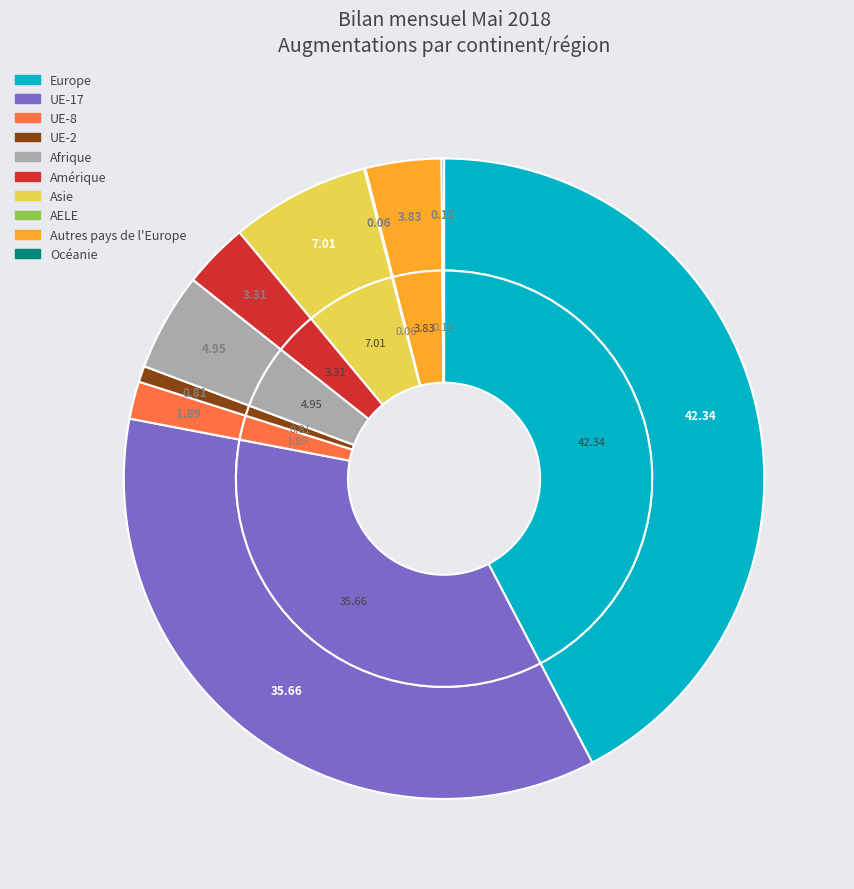

What is the largest slice in the pie chart?

Europe